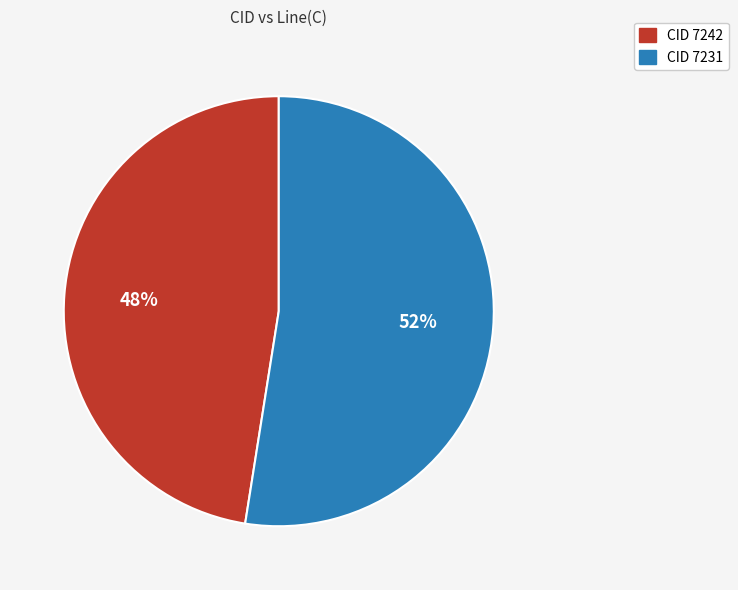

How many segments does this pie chart have?

2